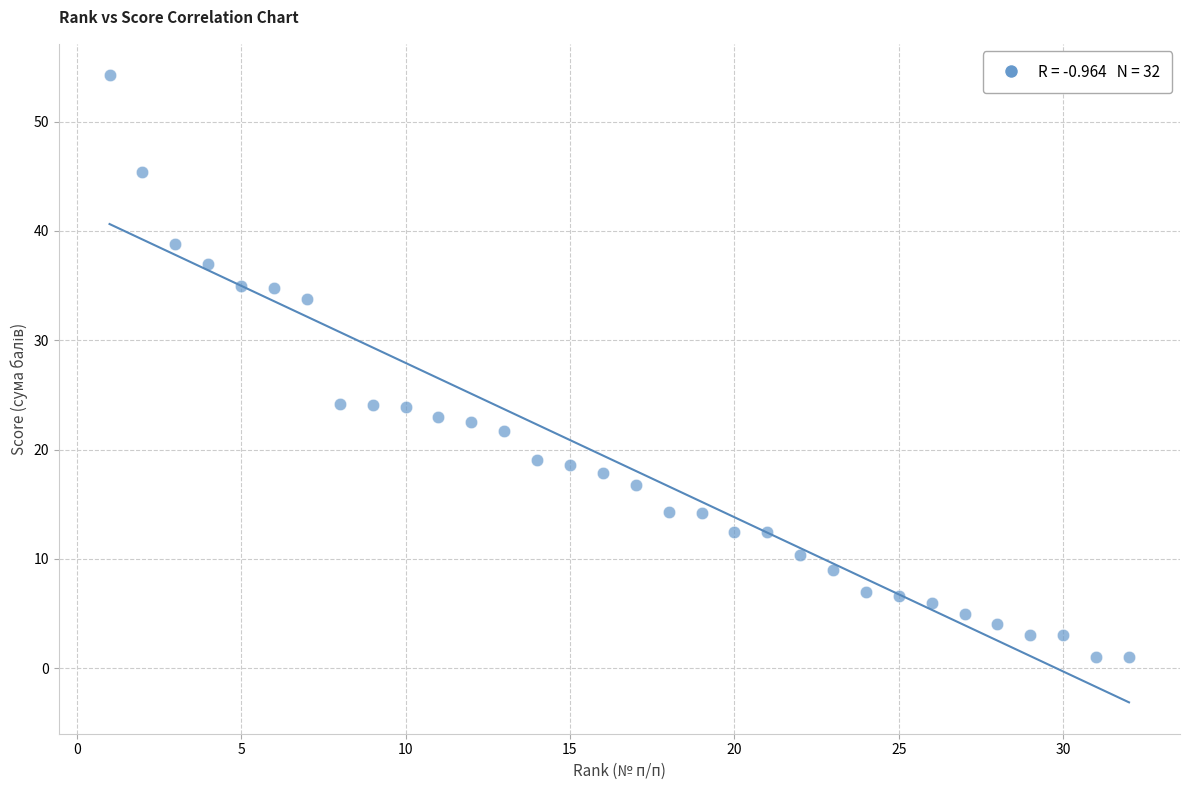

What is the range of X values (max minus min)?

31.0